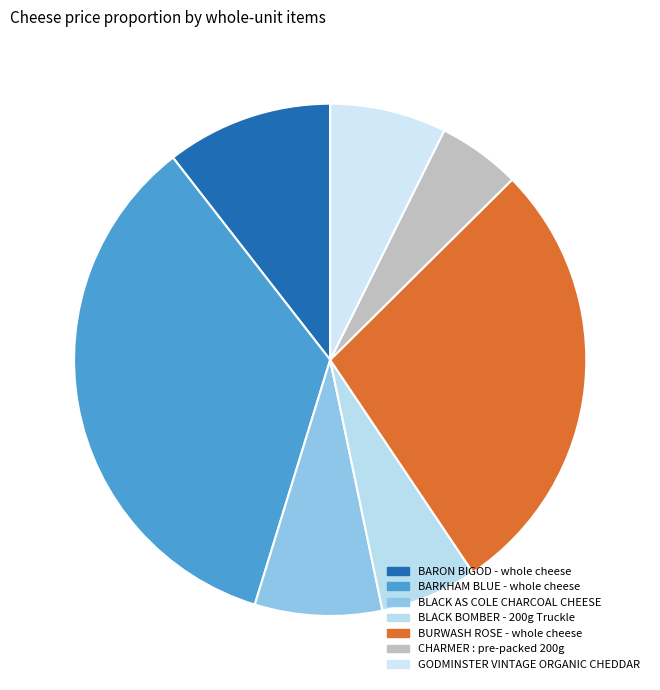

Is there a majority slice in this chart?

No